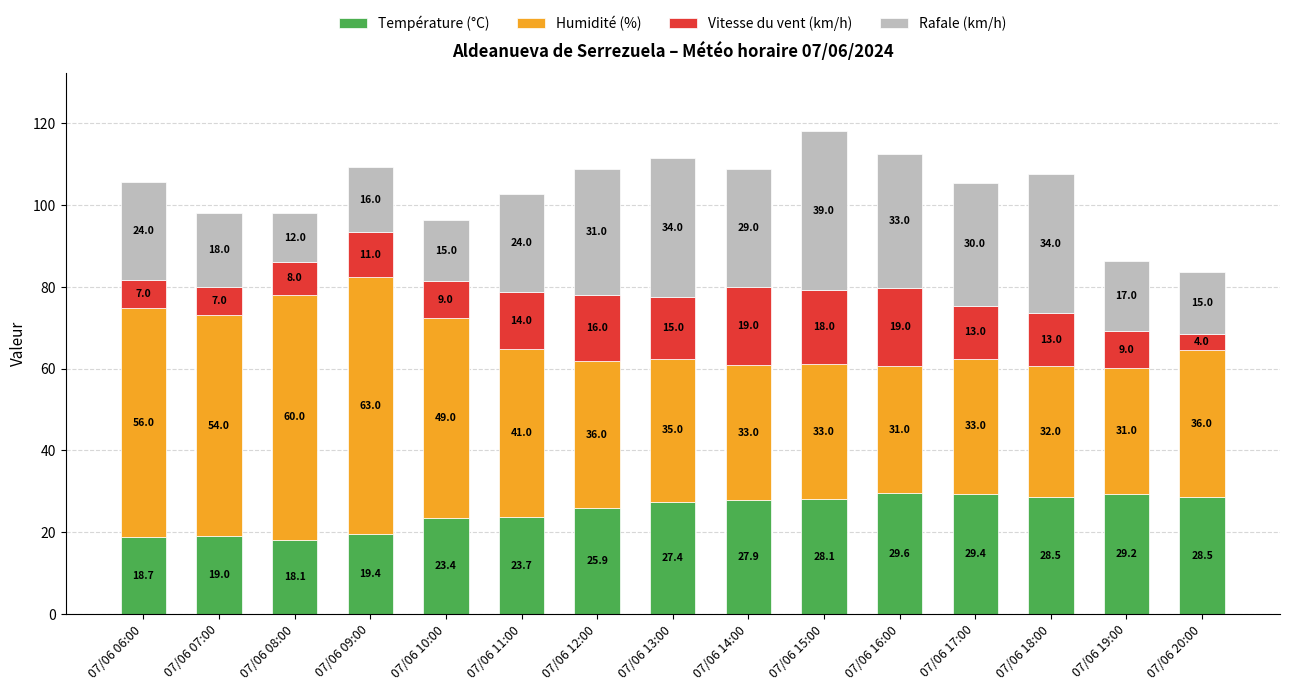

Reading left to right, what are the values for Température (°C)?

18.7	19.0	18.1	19.4	23.4	23.7	25.9	27.4	27.9	28.1	29.6	29.4	28.5	29.2	28.5